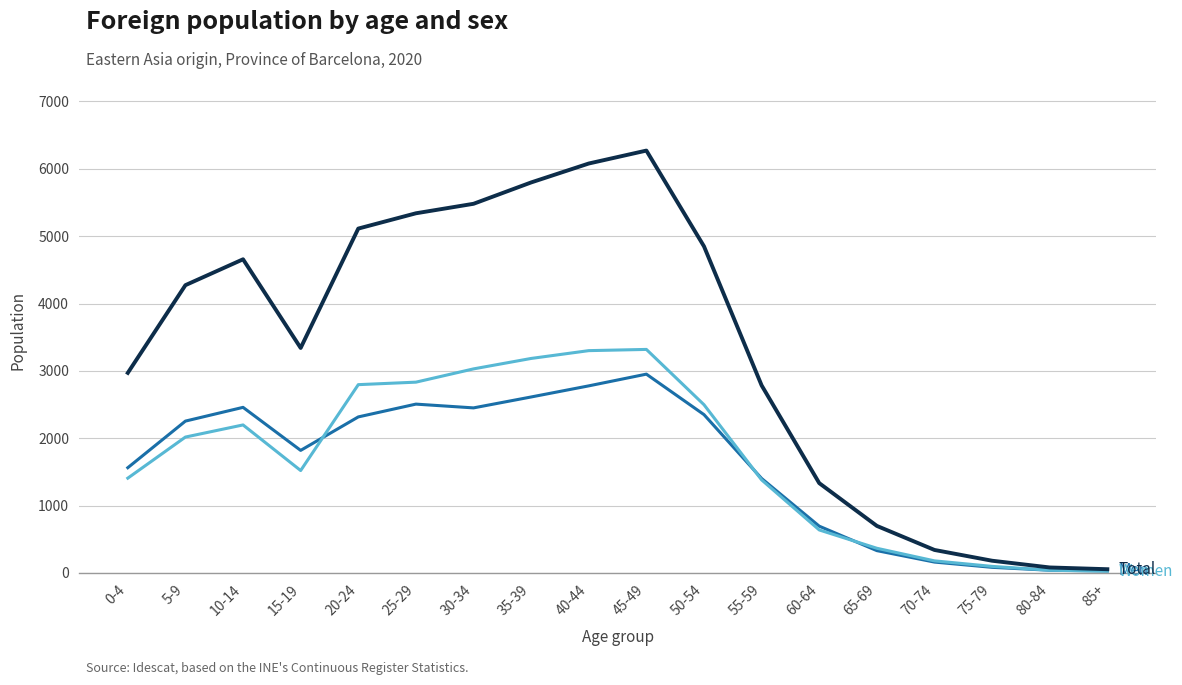

What is the greatest value displayed?

6271